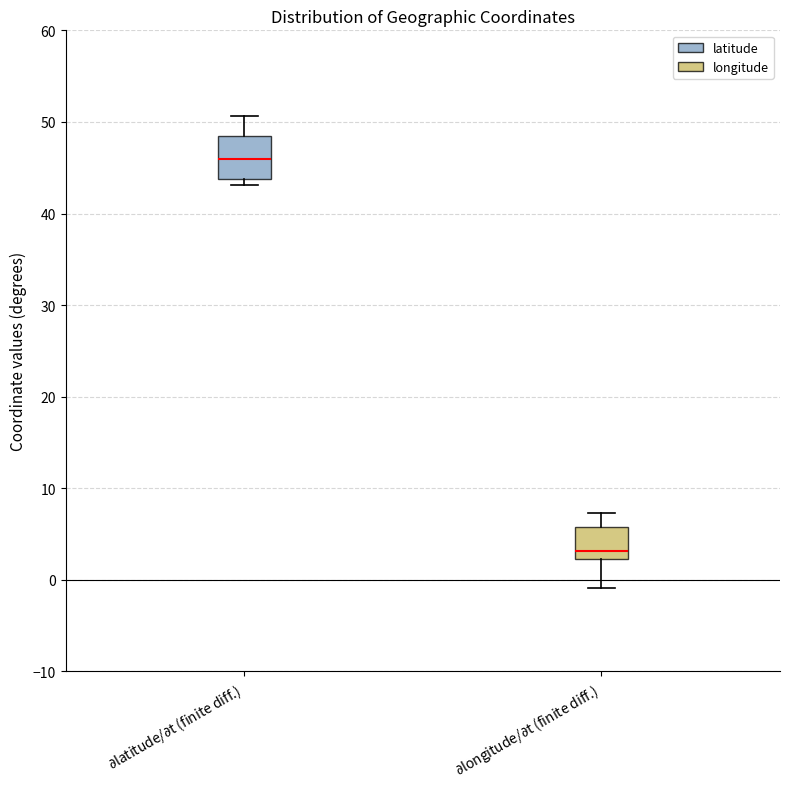

Where is the upper edge of the box for $\partial$latitude/$\partial$t (finite diff.) on the y-axis? The values are not printed on the chart, so give them approximately, as read against the axis.

48